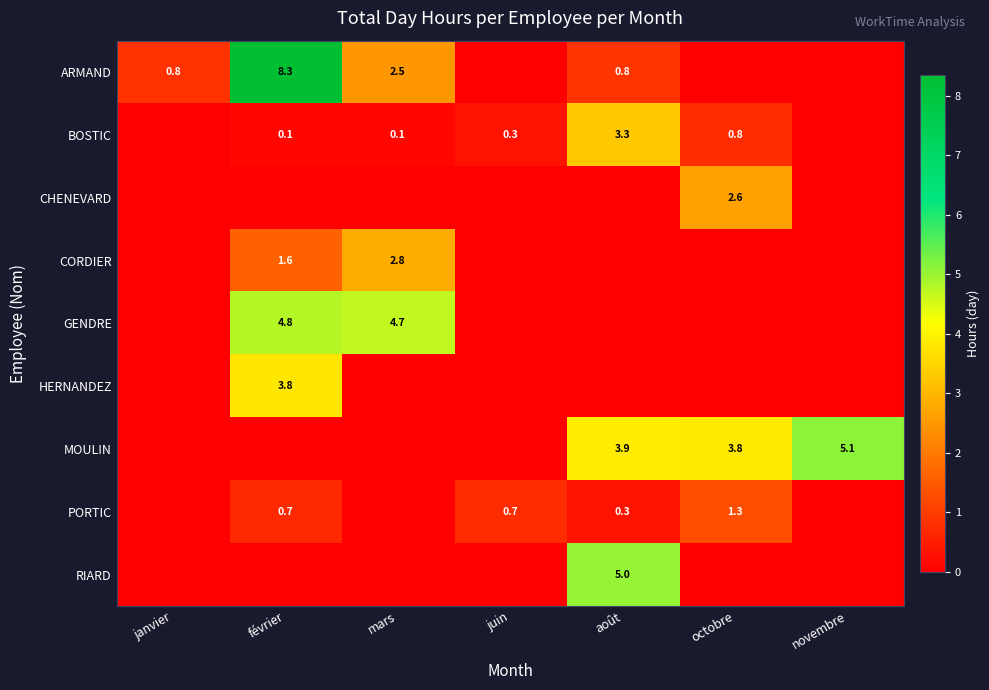

The value of ARMAND at mars is 1.1. True or false?

False